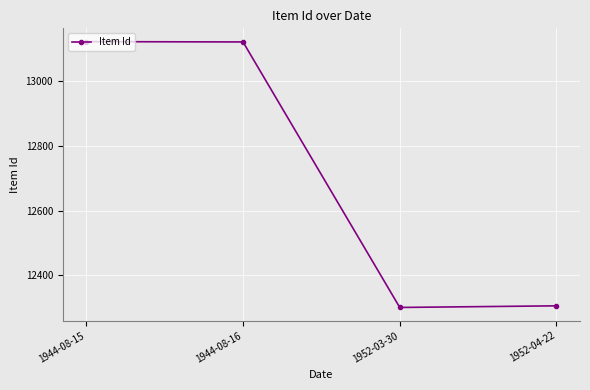

What is the change in value from 1944-08-15 to 1952-04-22?

-815